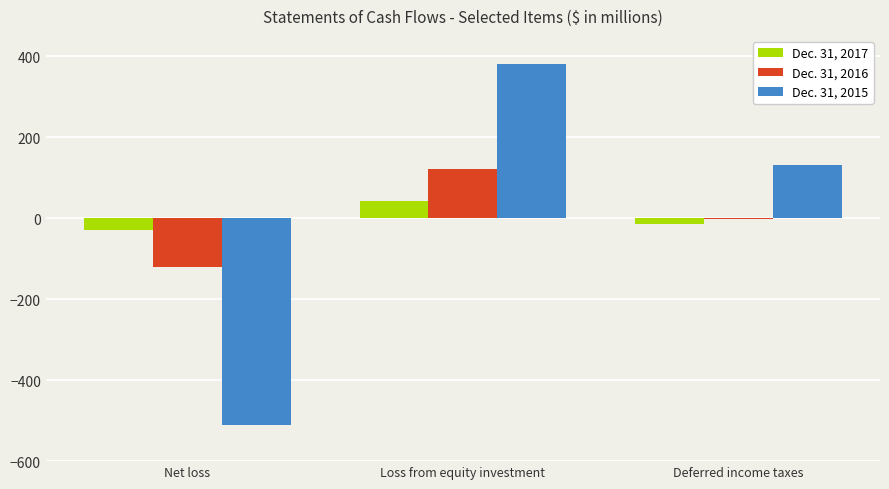

Read the Dec. 31, 2015 value at Loss from equity investment.

380